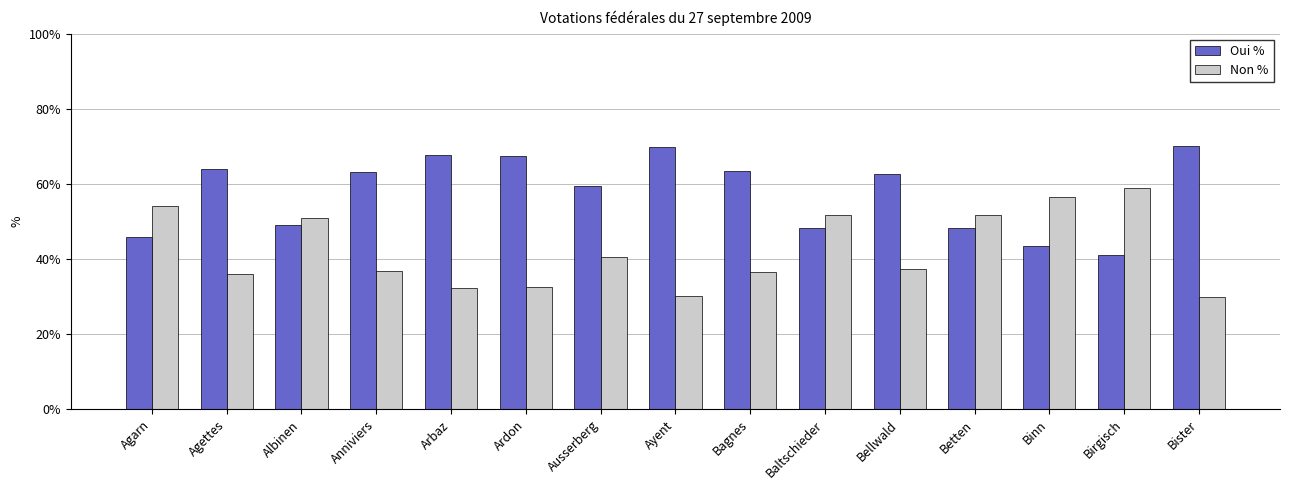

How many values in the Oui % series exceed 62?

8